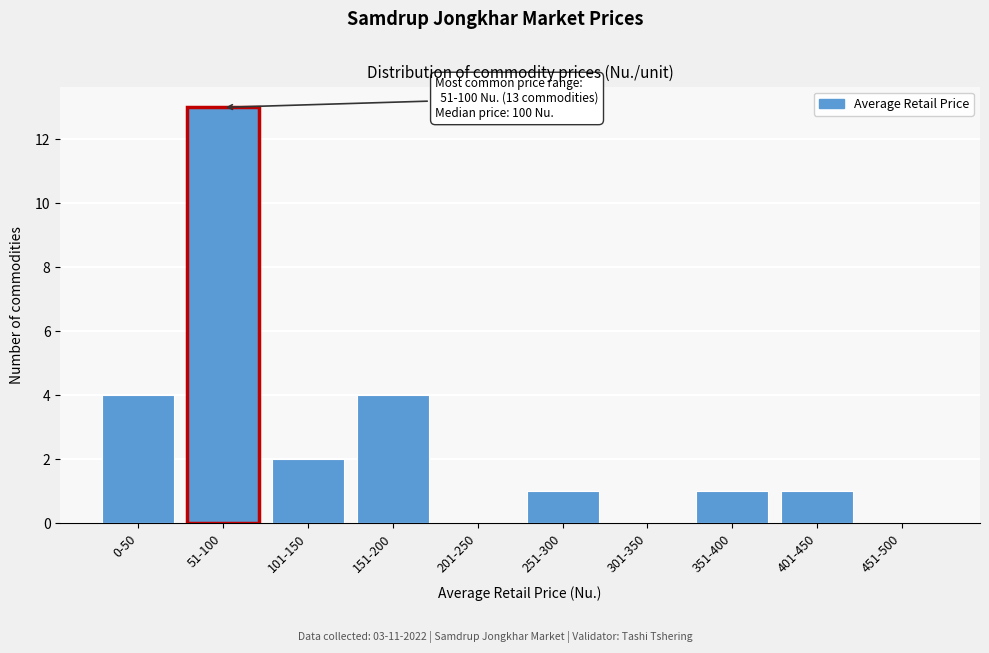

Reading left to right, what are all the values shown in this chart?

0-50=4	51-100=13	101-150=2	151-200=4	201-250=0	251-300=1	301-350=0	351-400=1	401-450=1	451-500=0